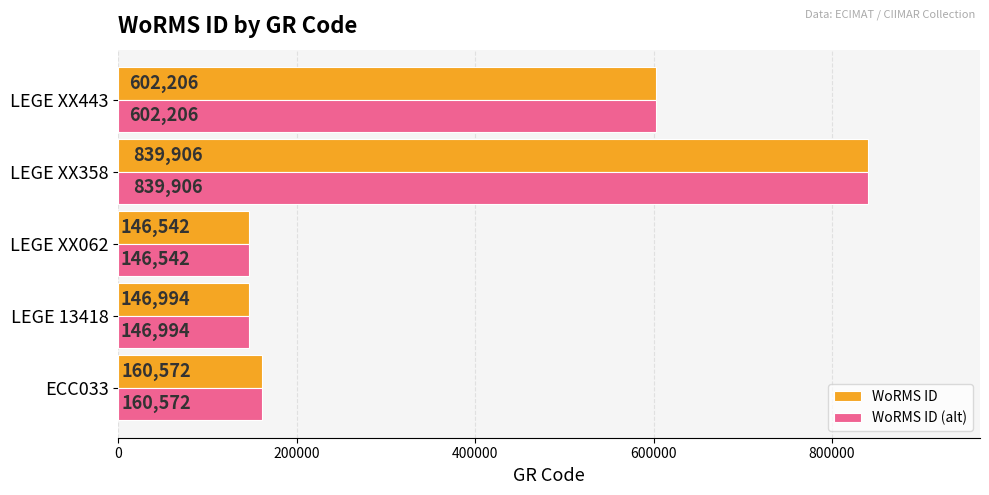

Where is WoRMS ID nearest to the value 493224?

LEGE XX443